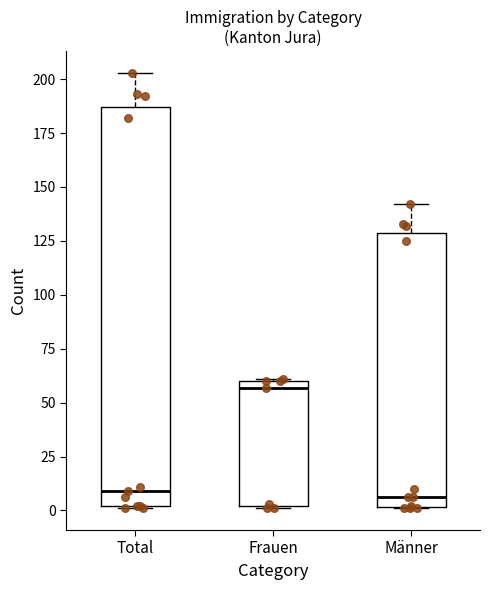

Reading left to right, read every box against the y-axis: the position of its median line, the range the box covers, and the ends of its whiskers. The values are not printed on the chart, so give them approximately, as read against the axis.

Total: median 10, box 0 to 185, whiskers 0 to 205
Frauen: median 55, box 0 to 60, whiskers 0 to 60
Männer: median 5, box 0 to 130, whiskers 0 to 140